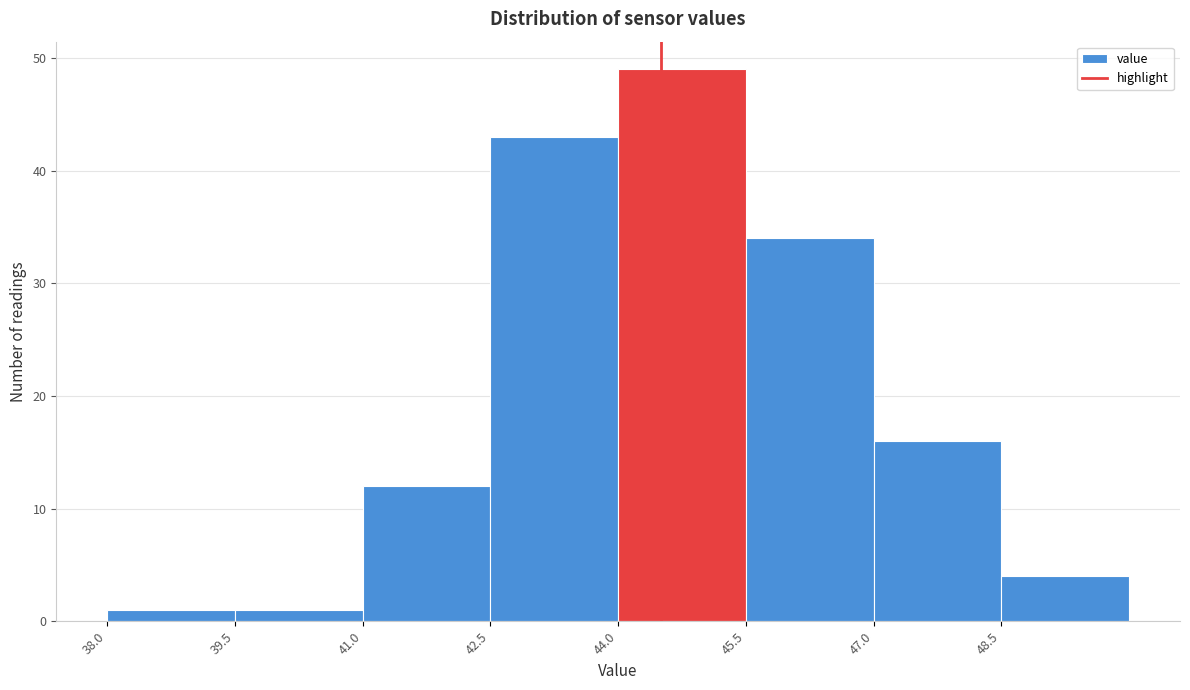

Over which range of the x-axis is the bar tallest?

44.0 to 45.5